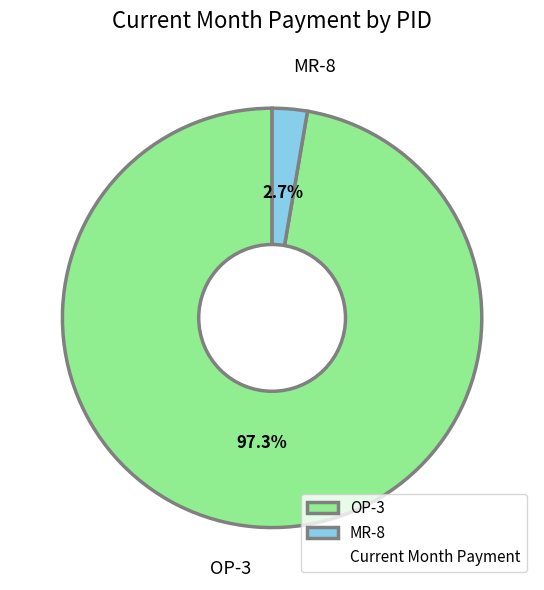

To the nearest percent, what is the average slice percentage?

50%